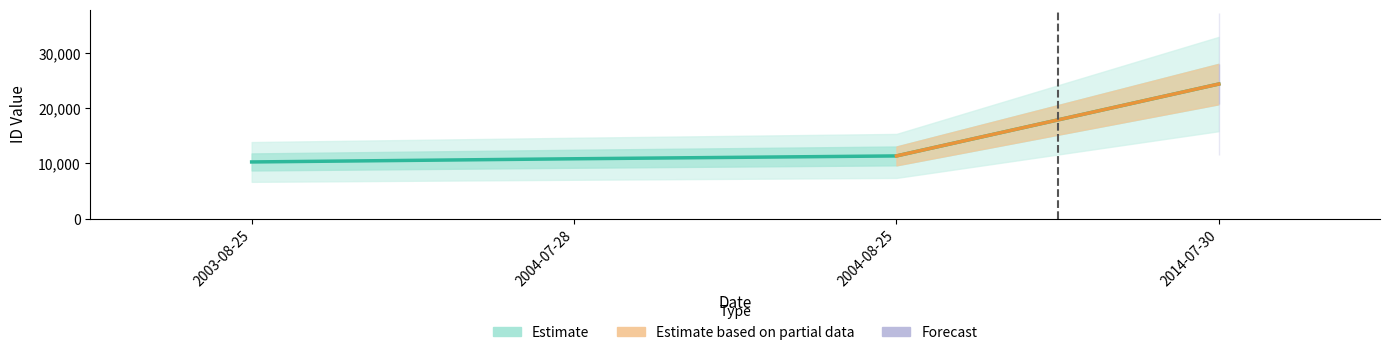

What is the difference between the maximum and second lowest values?

13518